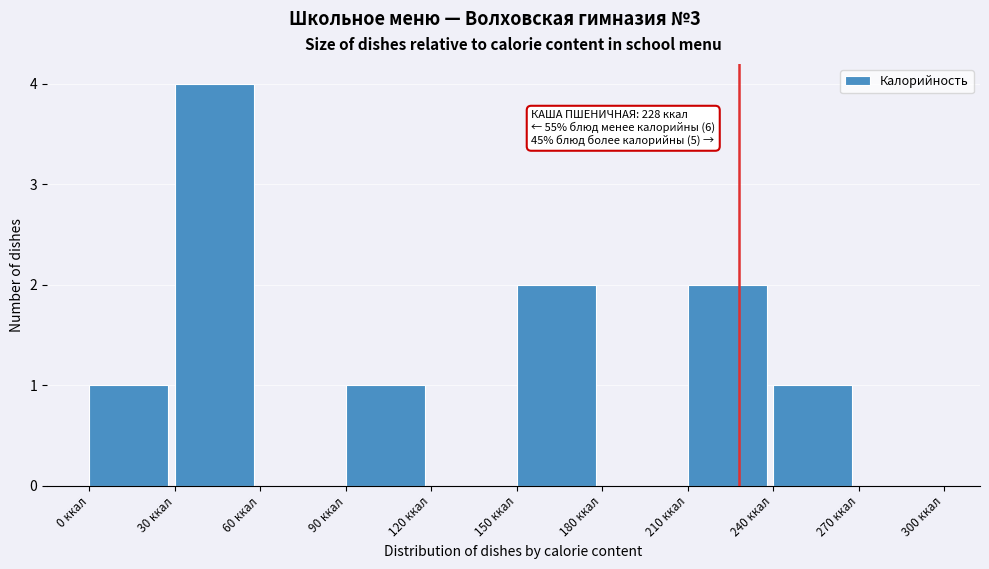

Over which range of the x-axis is the bar tallest?

30 to 60